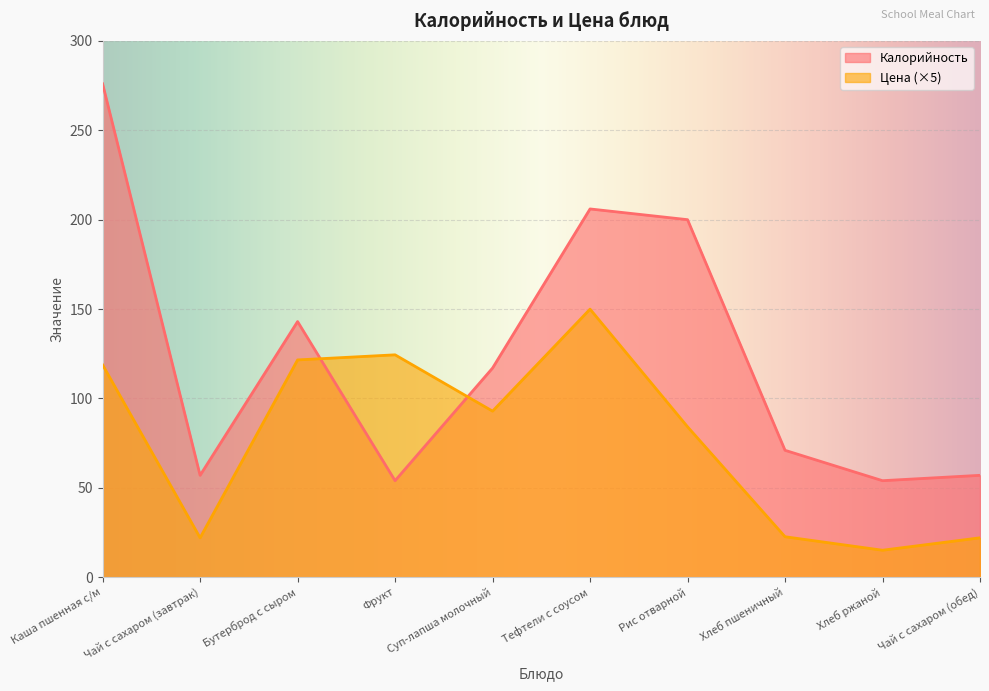

At Каша пшенная с/м, list the series in order from smallest to largest.

Цена (×5), Калорийность